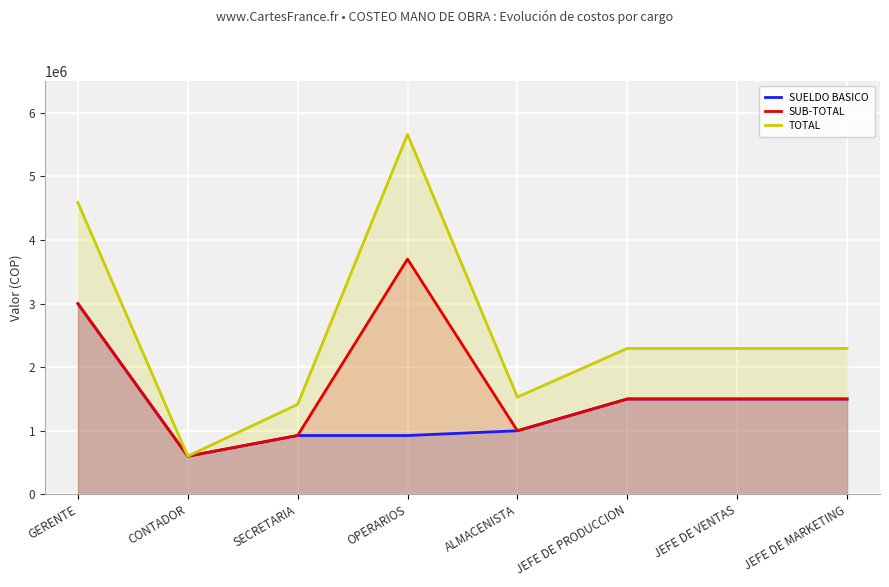

What is the difference between the maximum and minimum values in the SUB-TOTAL series?

3100592.0